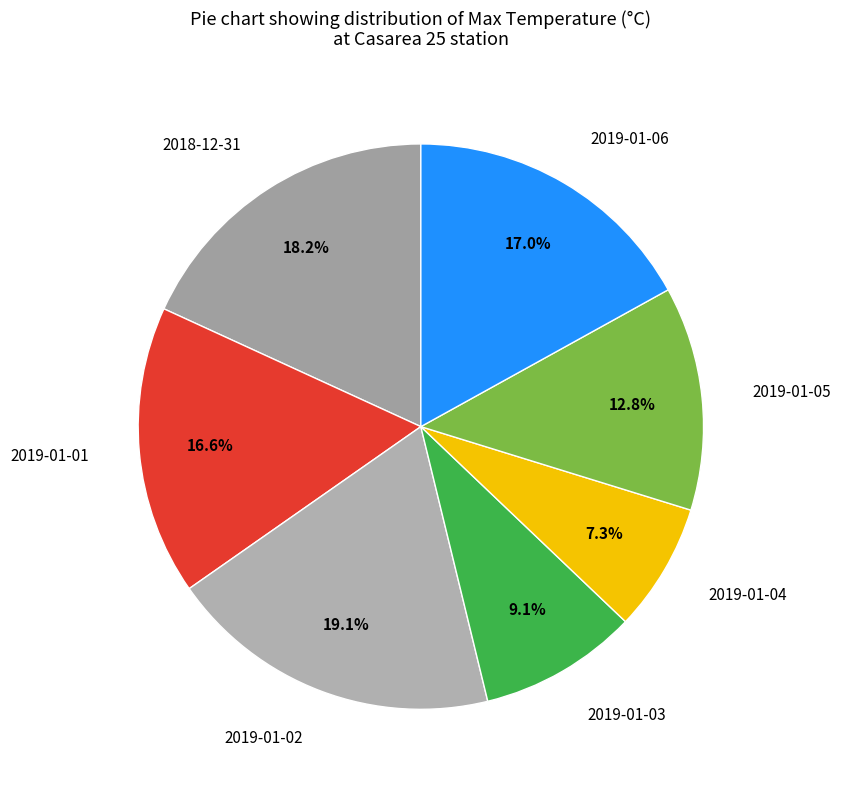

What percentage do 2019-01-05 and 2018-12-31 together represent?

31.0%